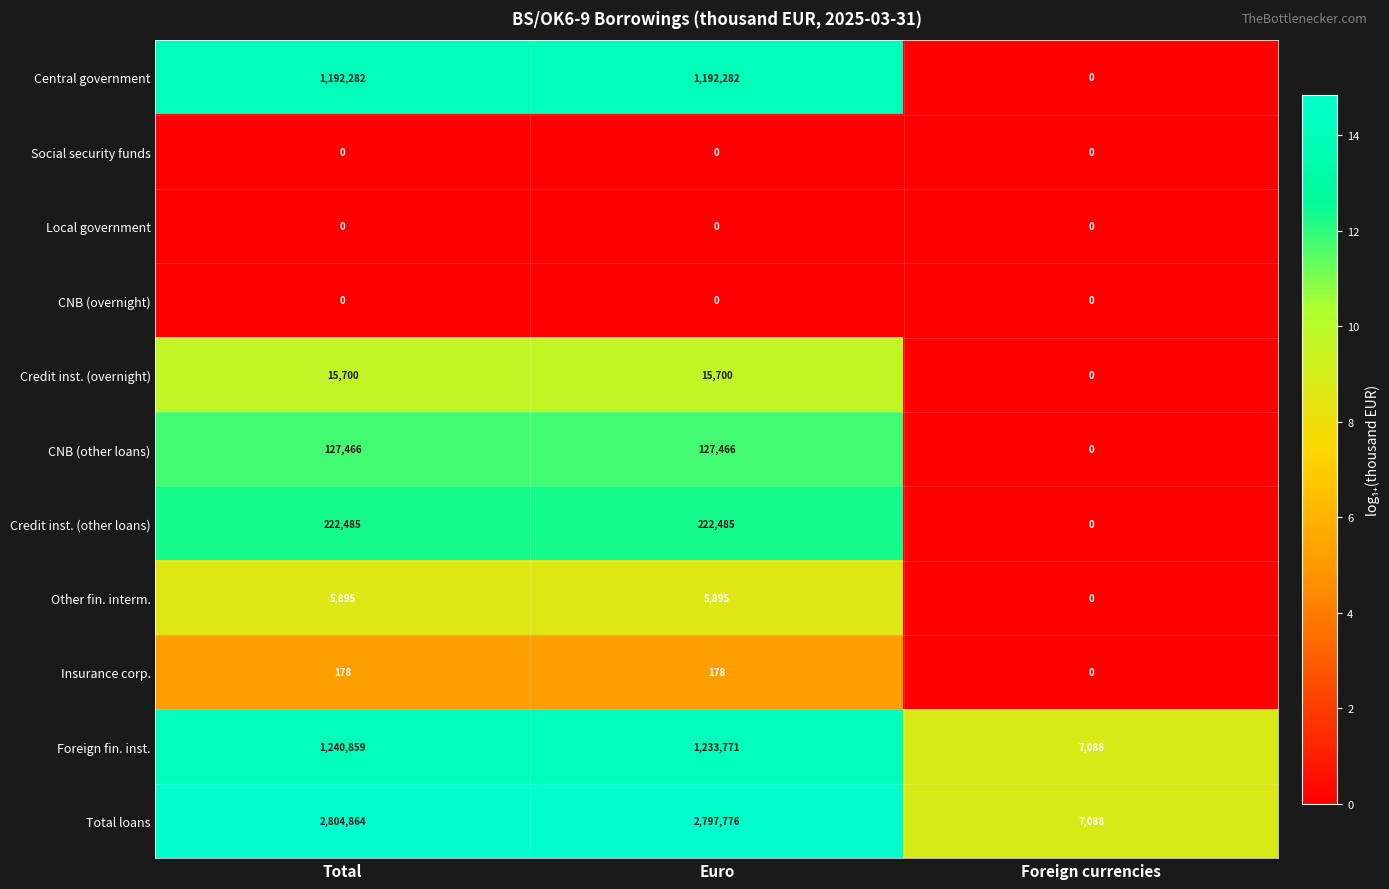

The Social security funds series shows 0 at Euro. True or false?

True